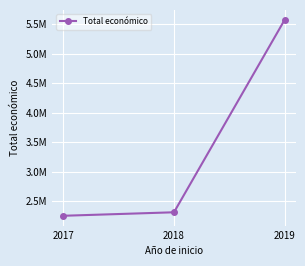

What is the approximate value at 2019?

5574402